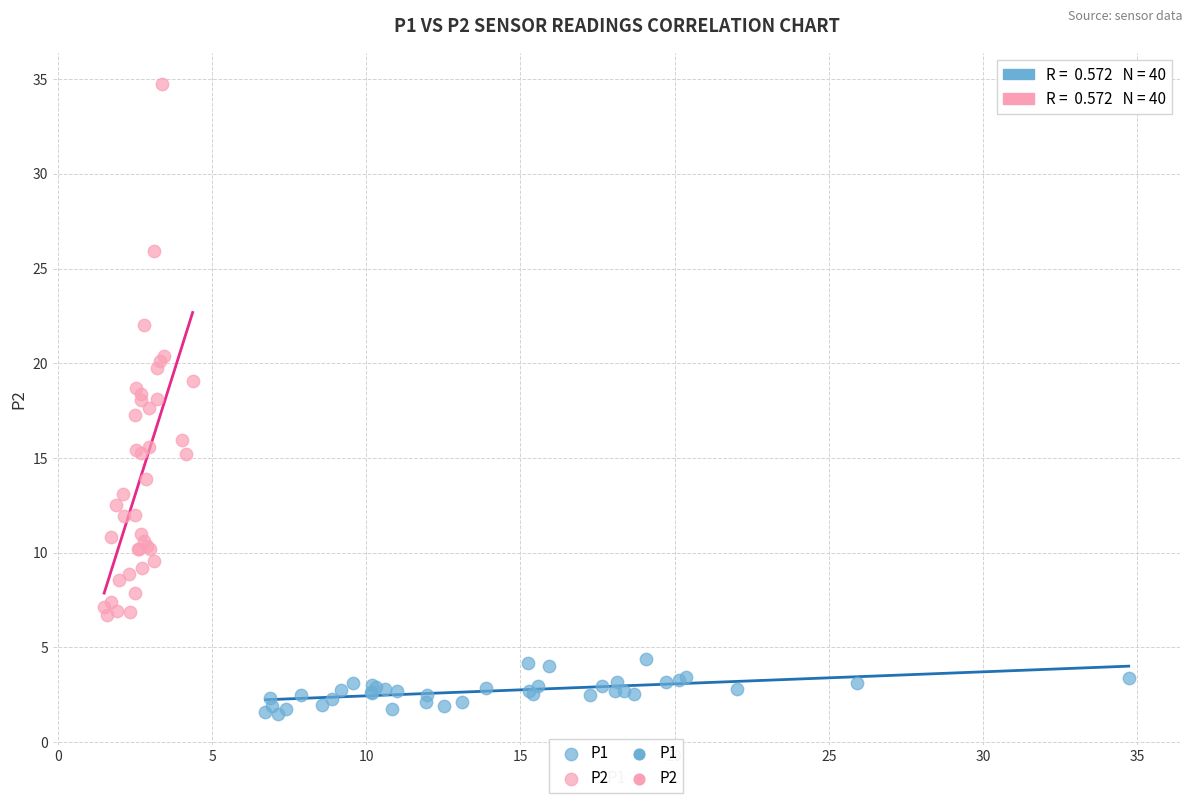

Which series has the widest spread of Y values?

P2